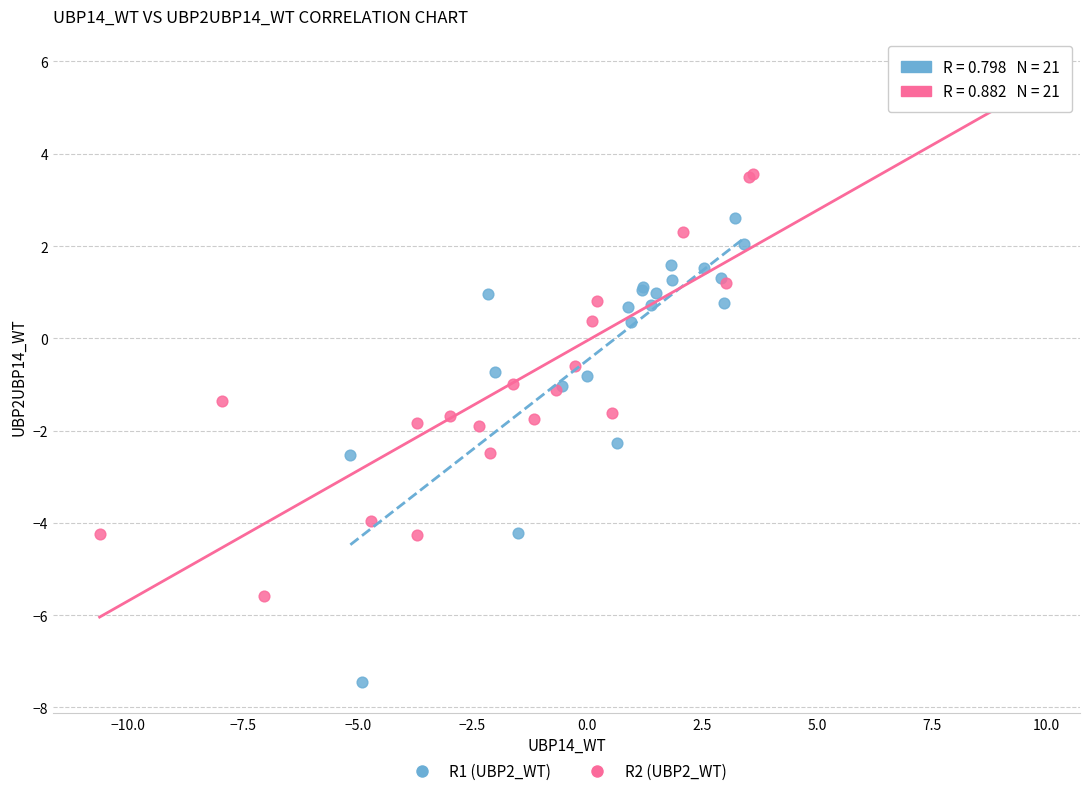

Which series contains the lowest Y value?

R1 (UBP2_WT)